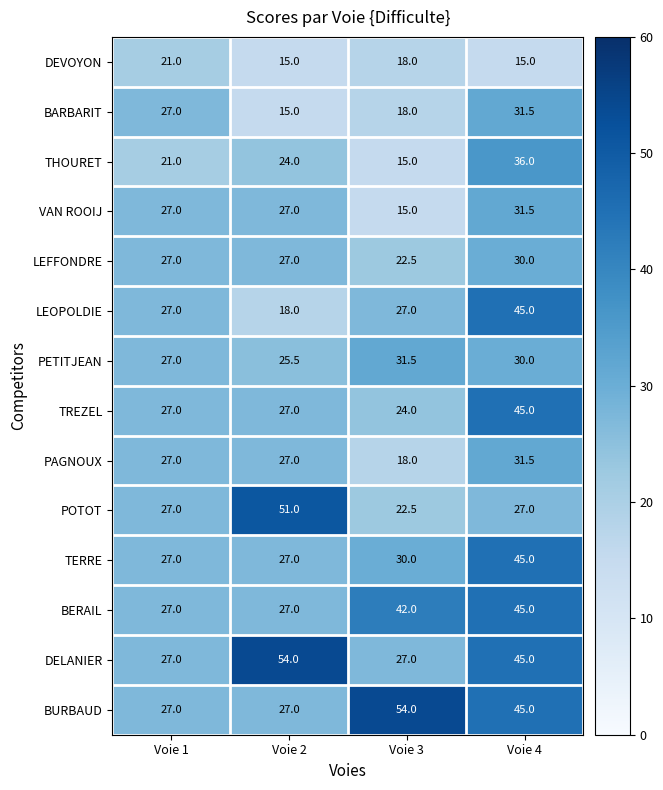

Between Voie 1 and Voie 3, which series saw the biggest shift?

BURBAUD